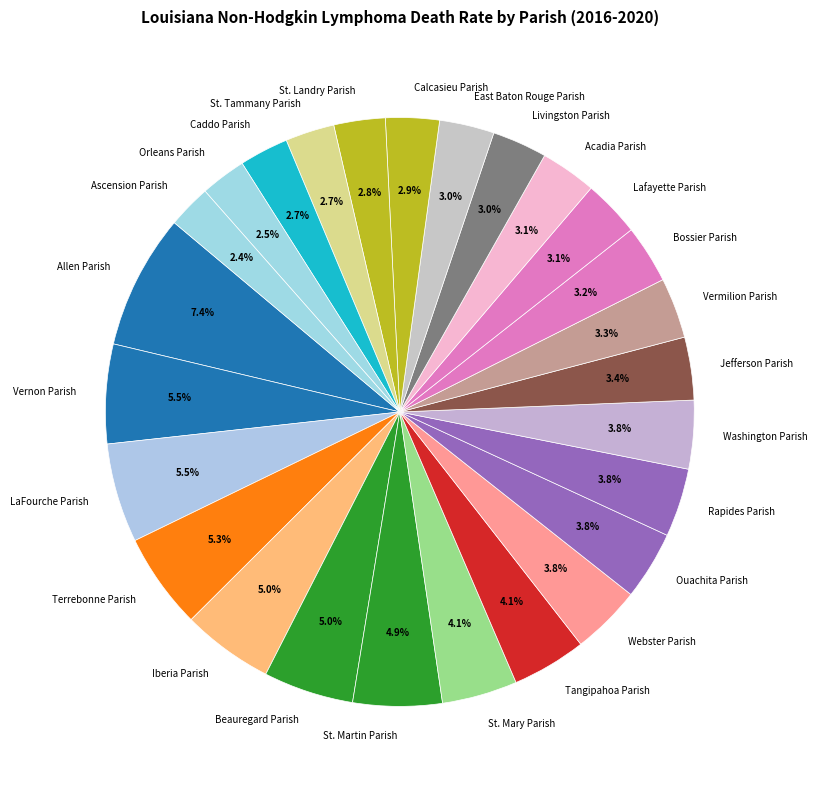

What is the ratio of the value at Washington Parish to the value at St. Martin Parish?

0.8